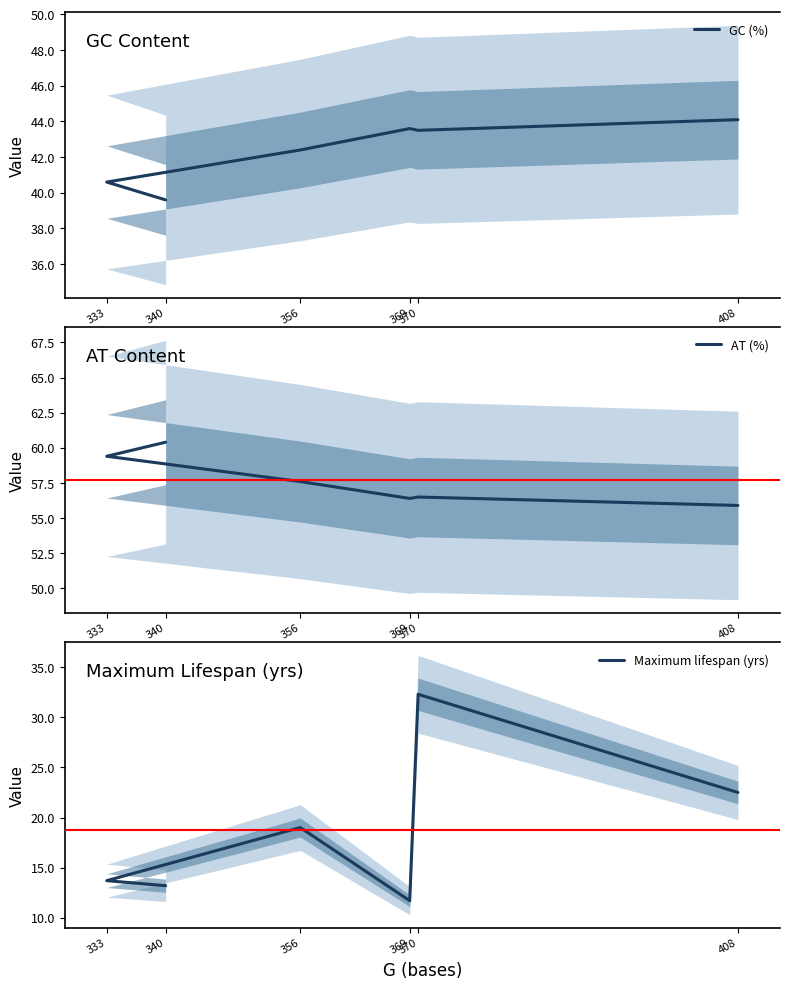

What are all the series names shown in the legend?

GC (%), AT (%), Maximum lifespan (yrs)